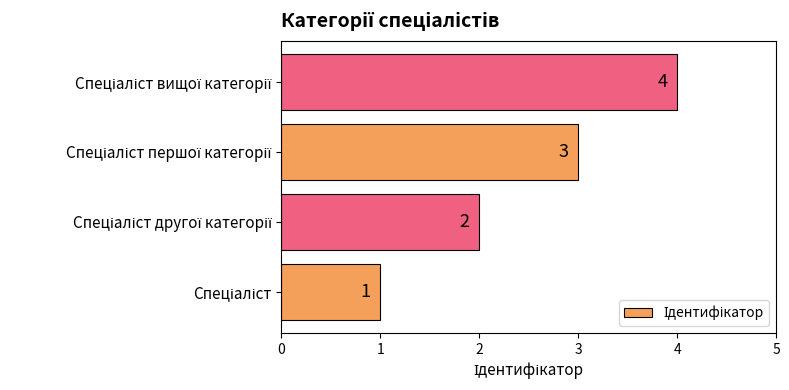

What is the sum of all values?

10